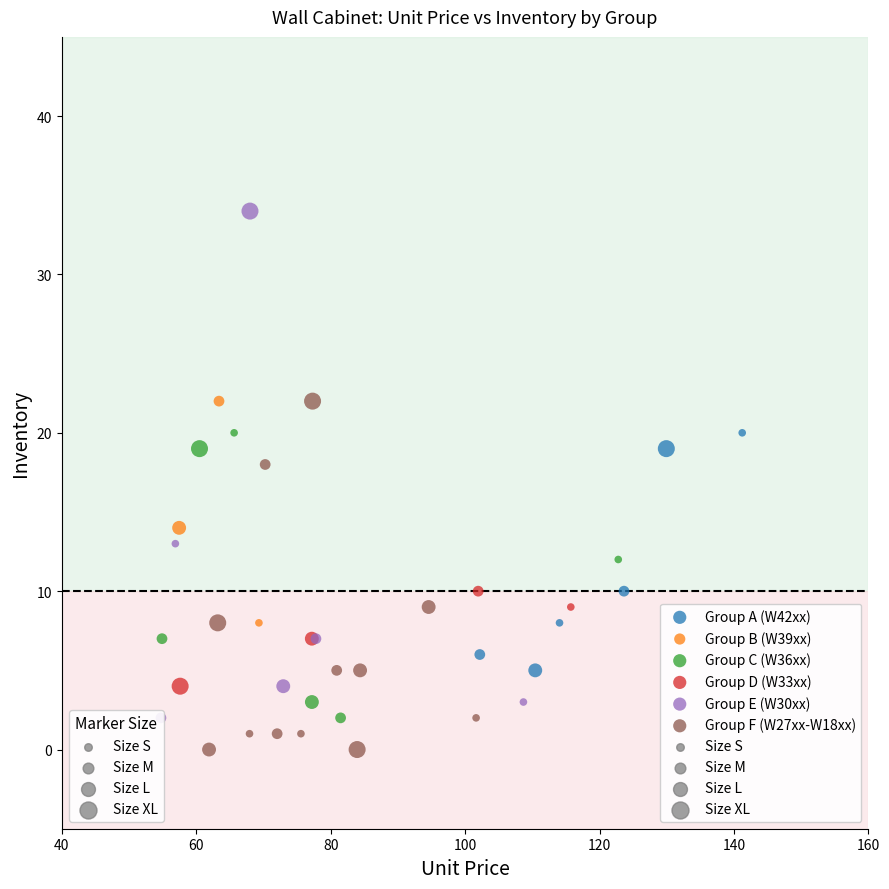

Which series has the widest spread of Y values?

Group E (W30xx)